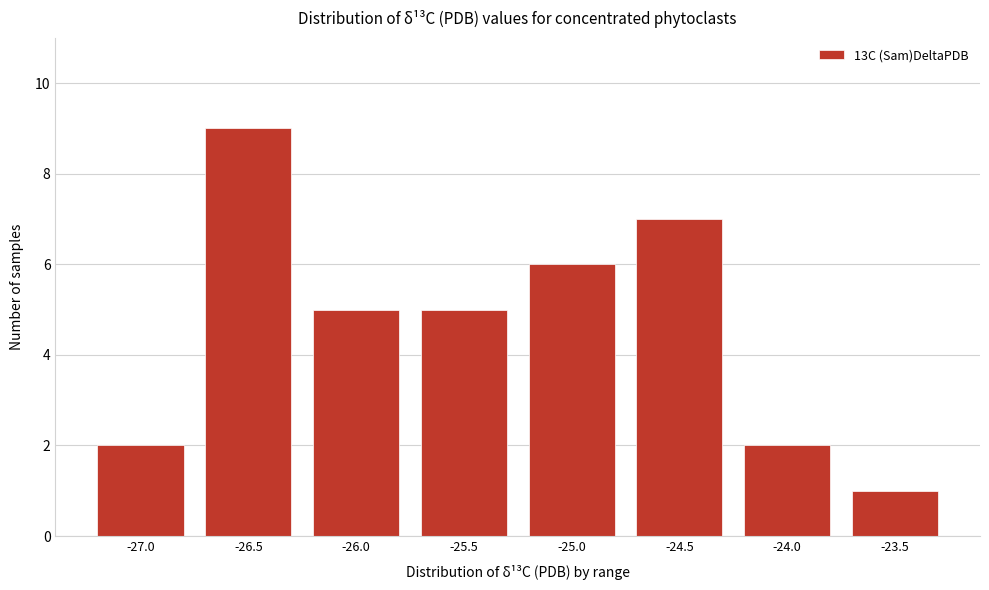

Reading left to right, transcribe all the data shown in this chart.

2	9	5	5	6	7	2	1